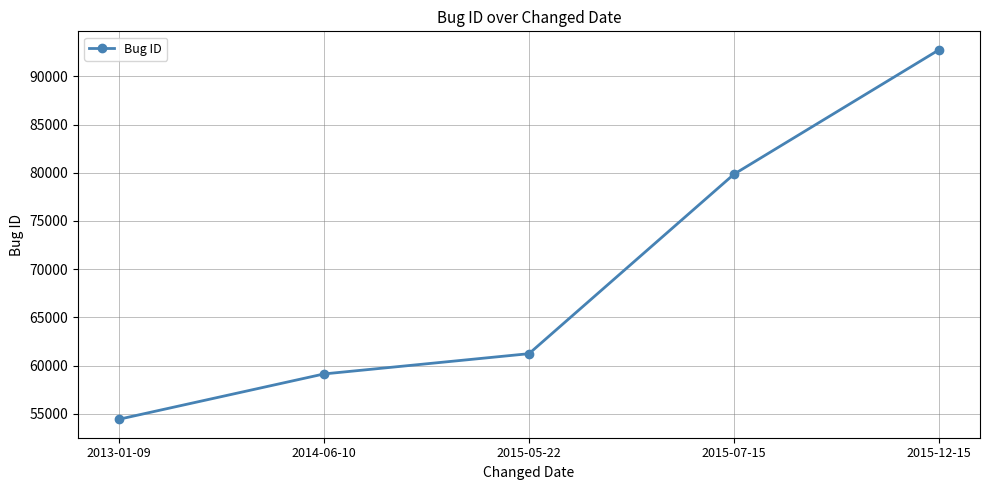

How many lines are shown in the chart?

1